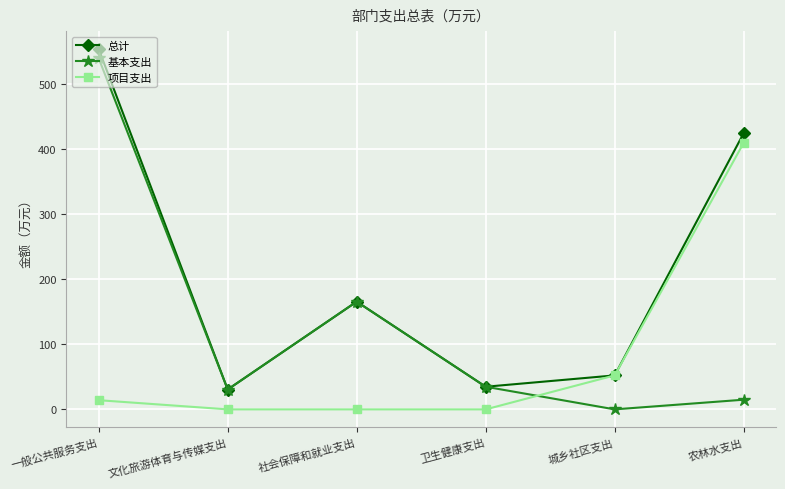

What is the difference between the highest and lowest values at 城乡社区支出?

52.3